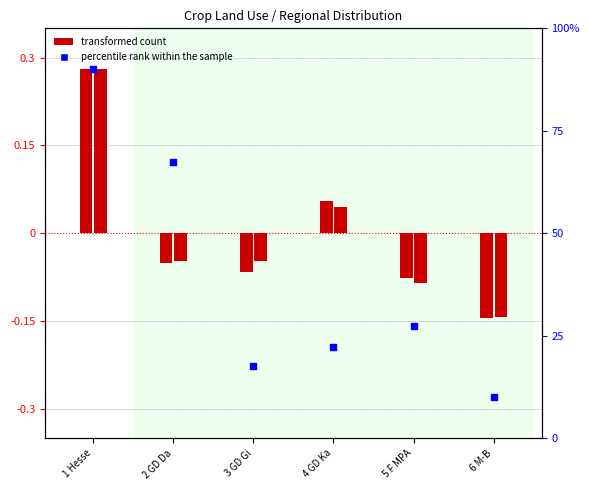

At how many categories does at least one series exceed 59?

2